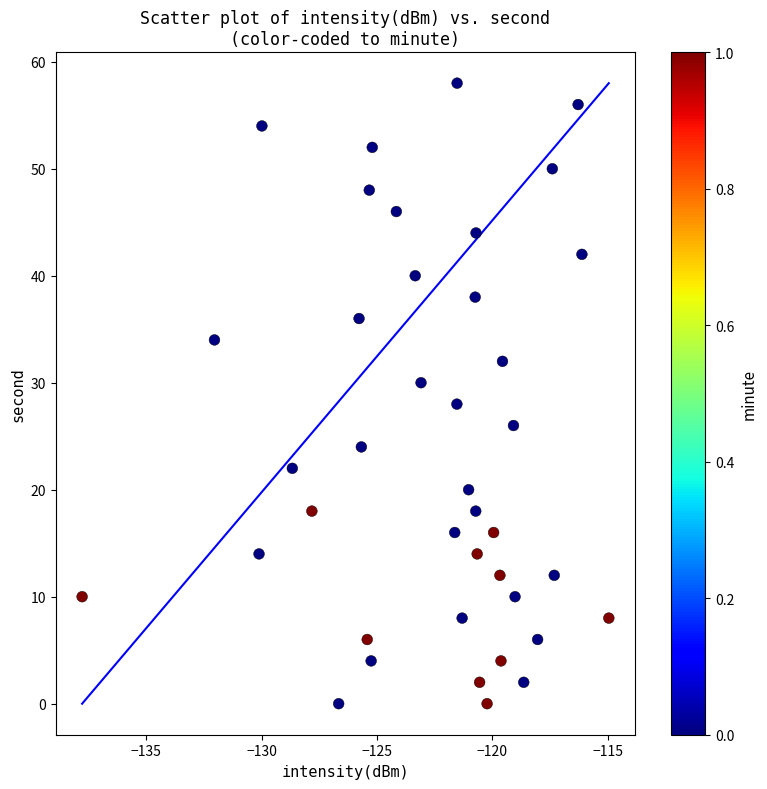

What is the range of Y values (max minus min)?

58